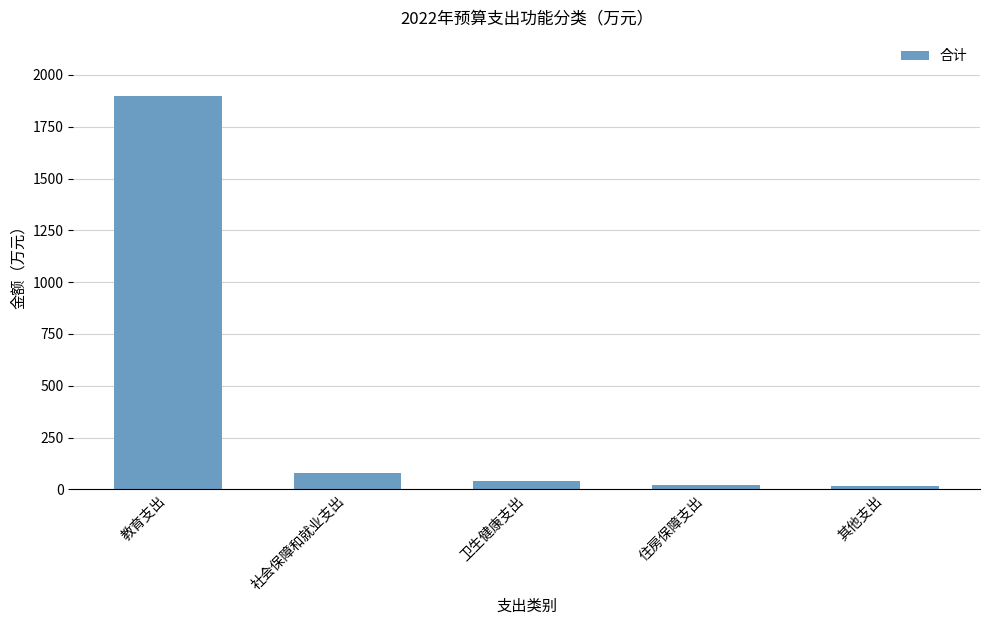

Between 社会保障和就业支出 and 其他支出, which is larger?

社会保障和就业支出